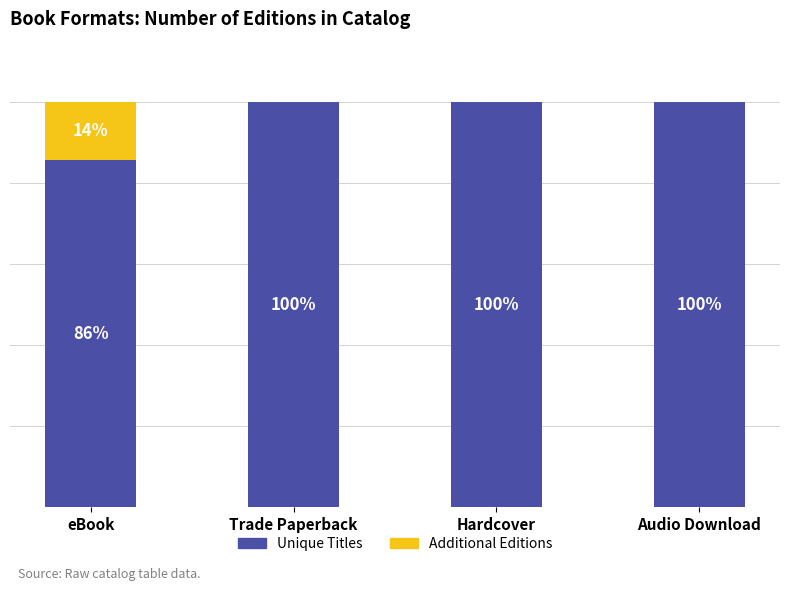

What are all the series names shown in the legend?

Unique Titles, Additional Editions